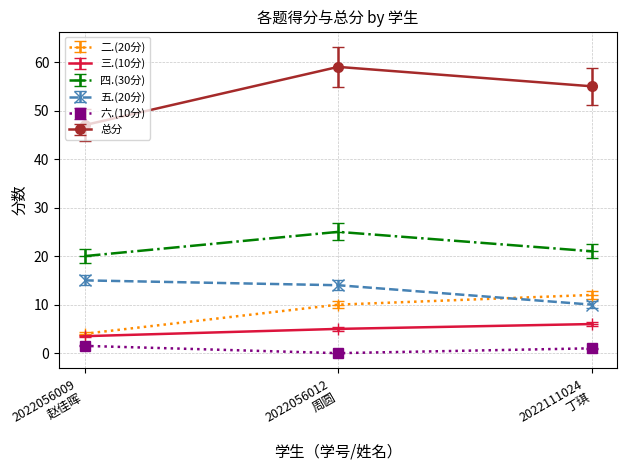

The value of 五.(20分) at 2022056009
赵佳晖 is 21.0. True or false?

False